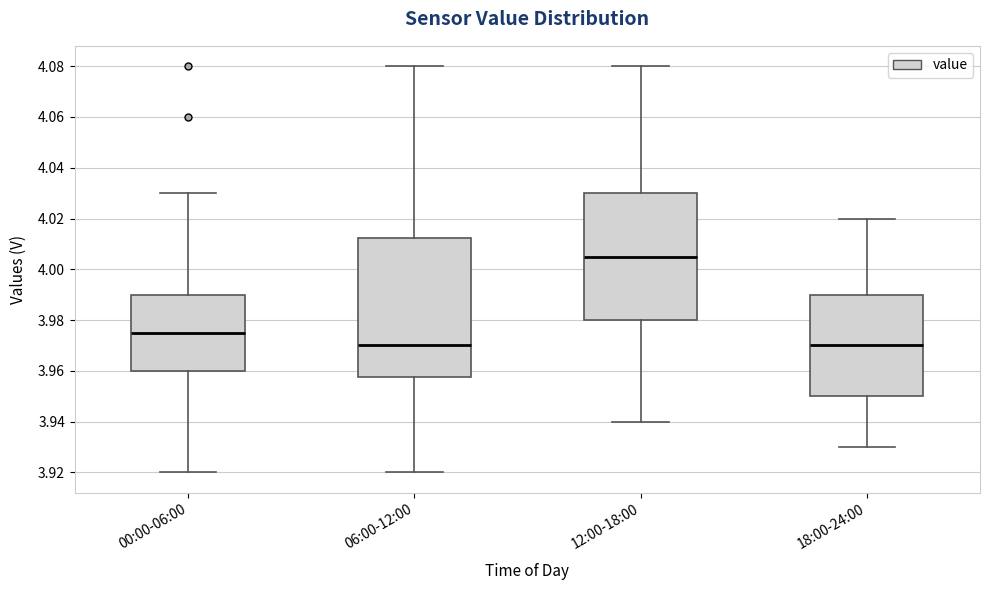

Which box is the tallest, from its lower edge to its upper edge?

06:00-12:00